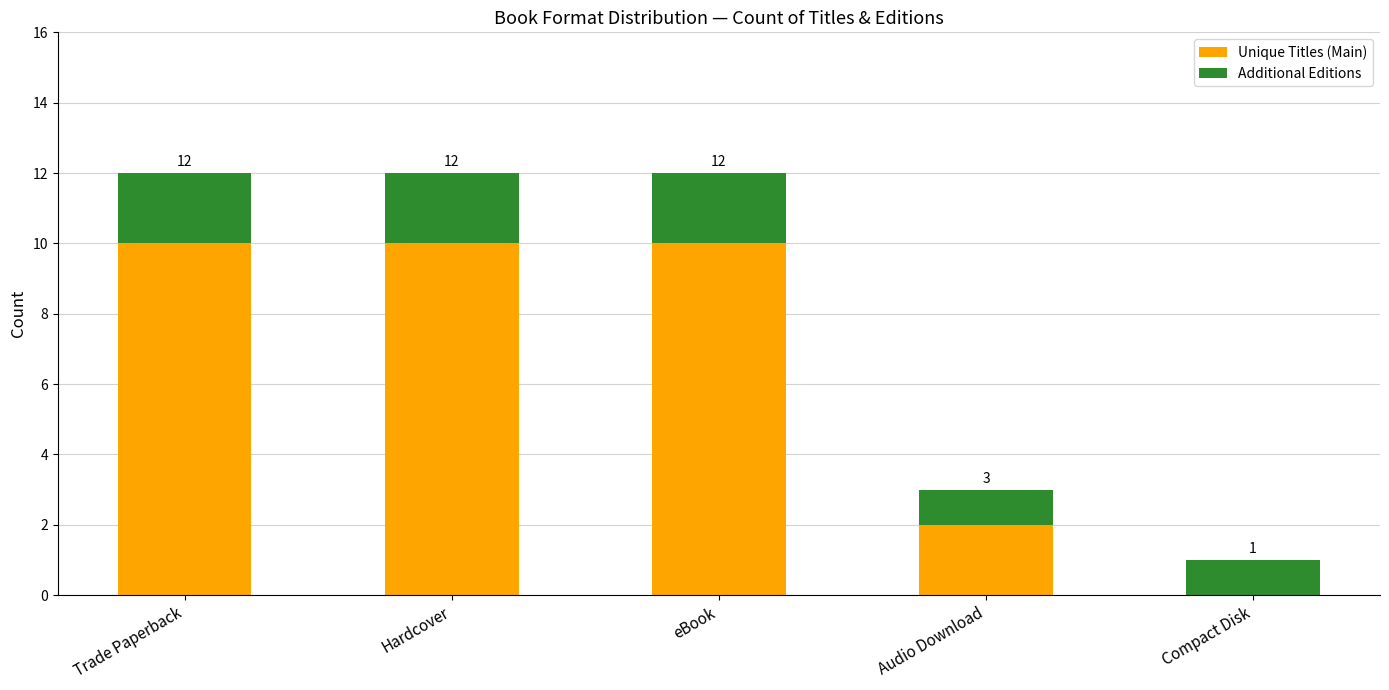

True or false: Additional Editions has a value of 0 at Compact Disk.

False